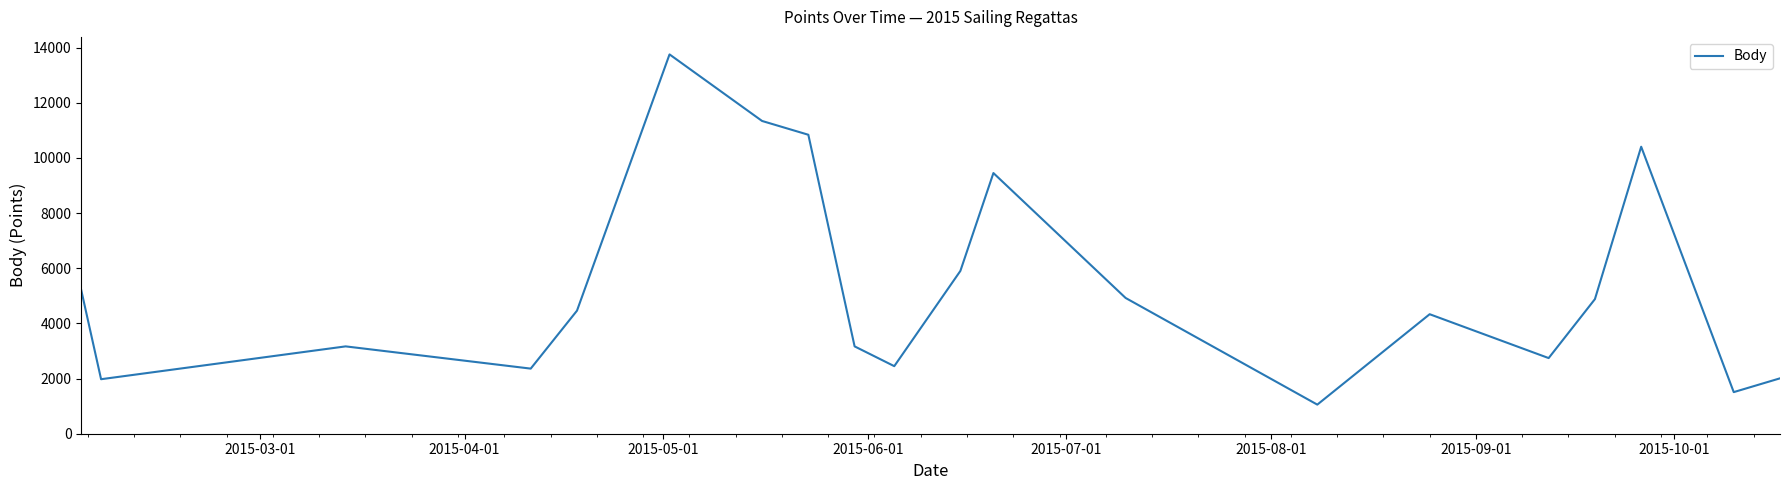

What is the difference between the maximum and minimum values?

12695